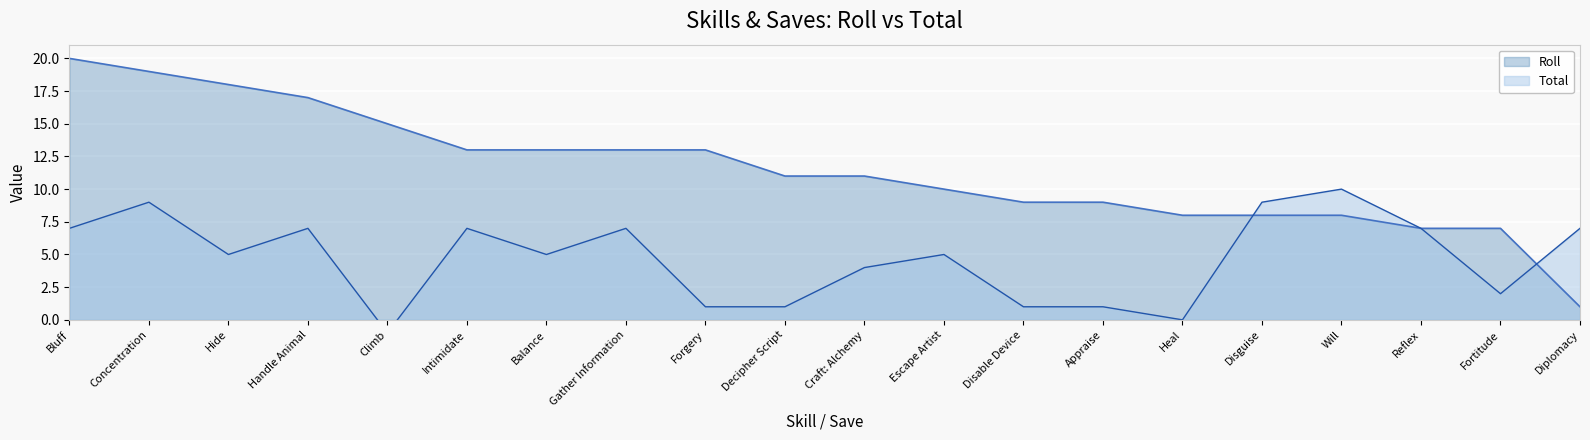

The Total series shows 7 at Craft: Alchemy. True or false?

False